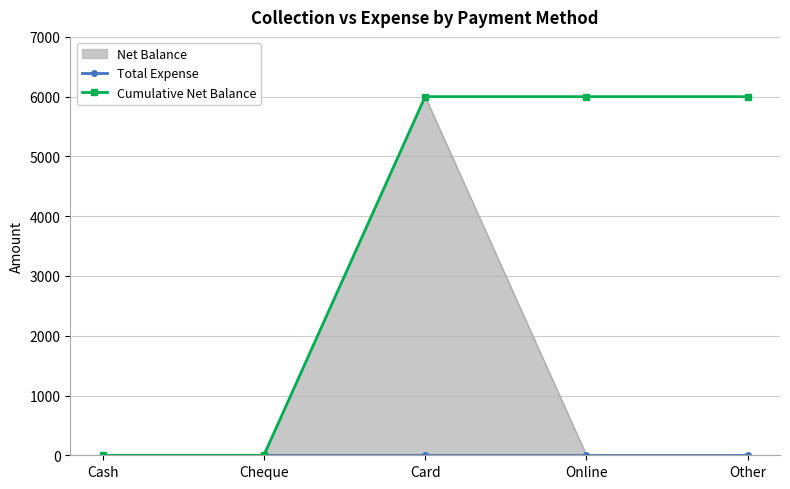

Reading right to left, list all the values displayed in this chart.

Total Expense: Other=0	Online=0	Card=0	Cheque=0	Cash=0
Cumulative Net Balance: Other=6000	Online=6000	Card=6000	Cheque=0	Cash=0